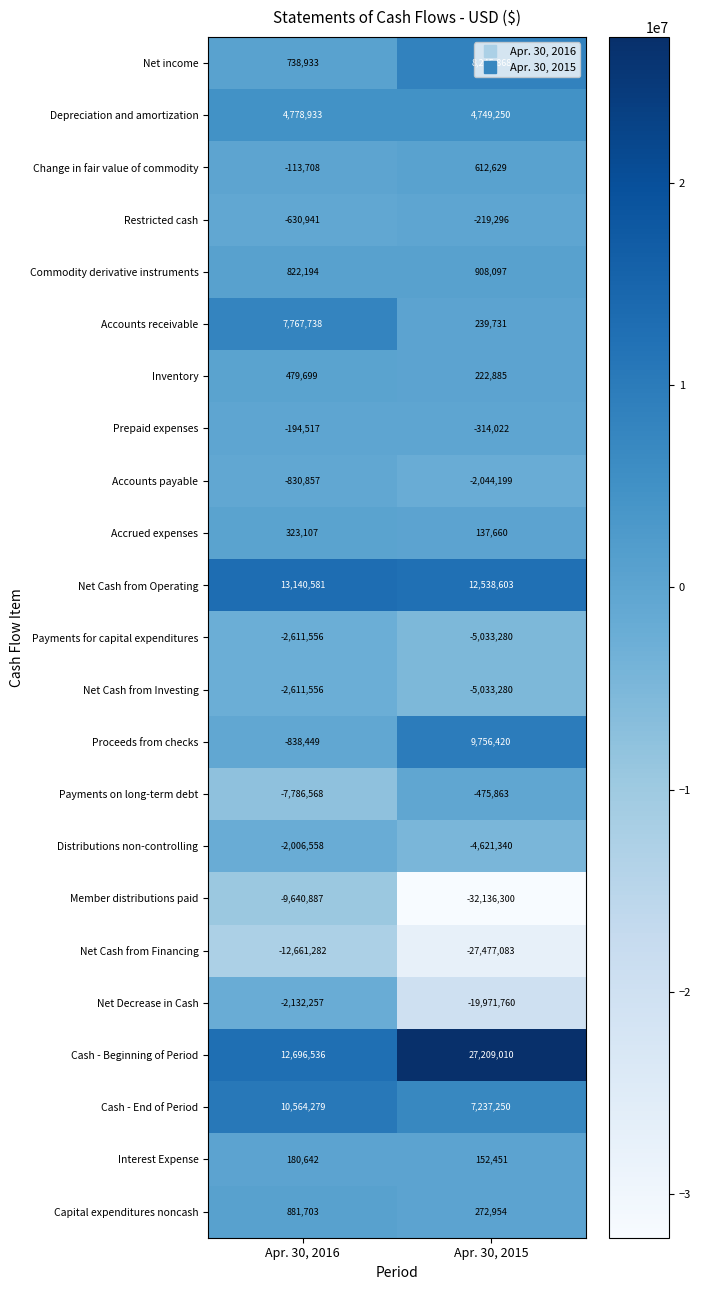

What is the sum of all Net Decrease in Cash values?

-22104017